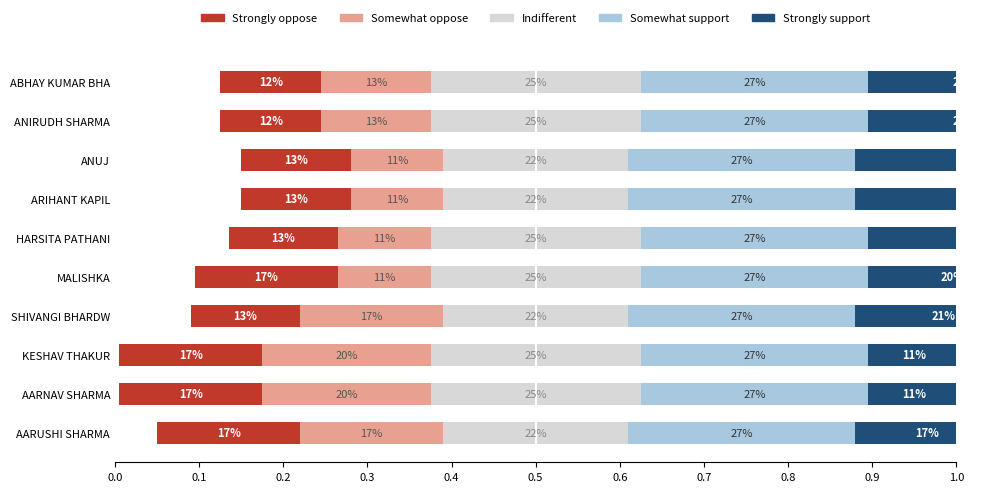

What is the value of the Strongly support bar at the 3rd from the left?

0.1